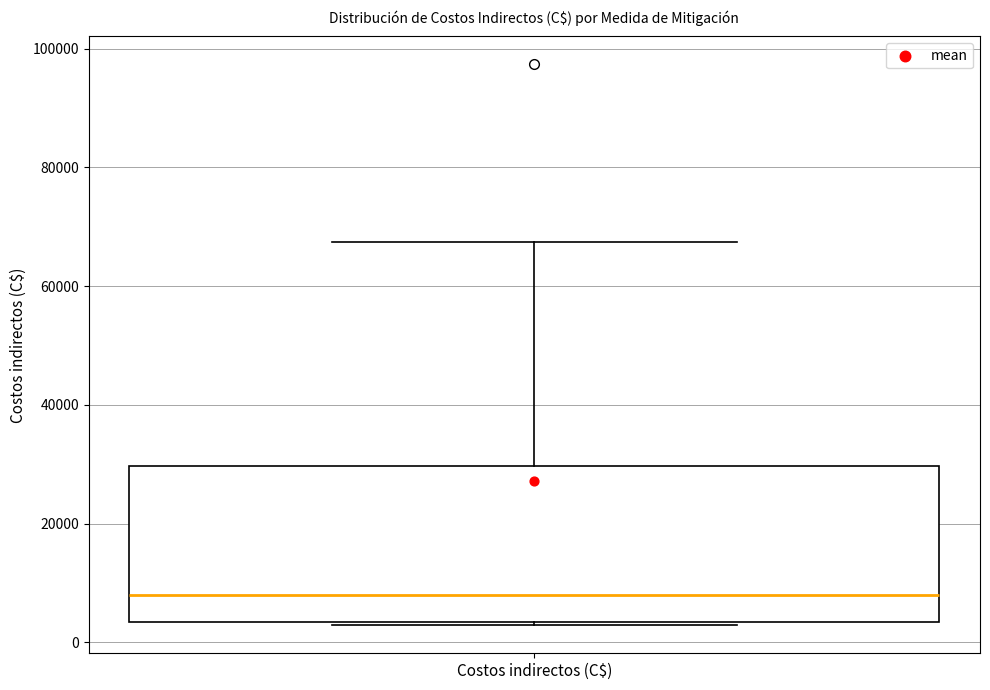

Where is the lower edge of the box for Costos indirectos (C$) on the y-axis? The values are not printed on the chart, so give them approximately, as read against the axis.

4000